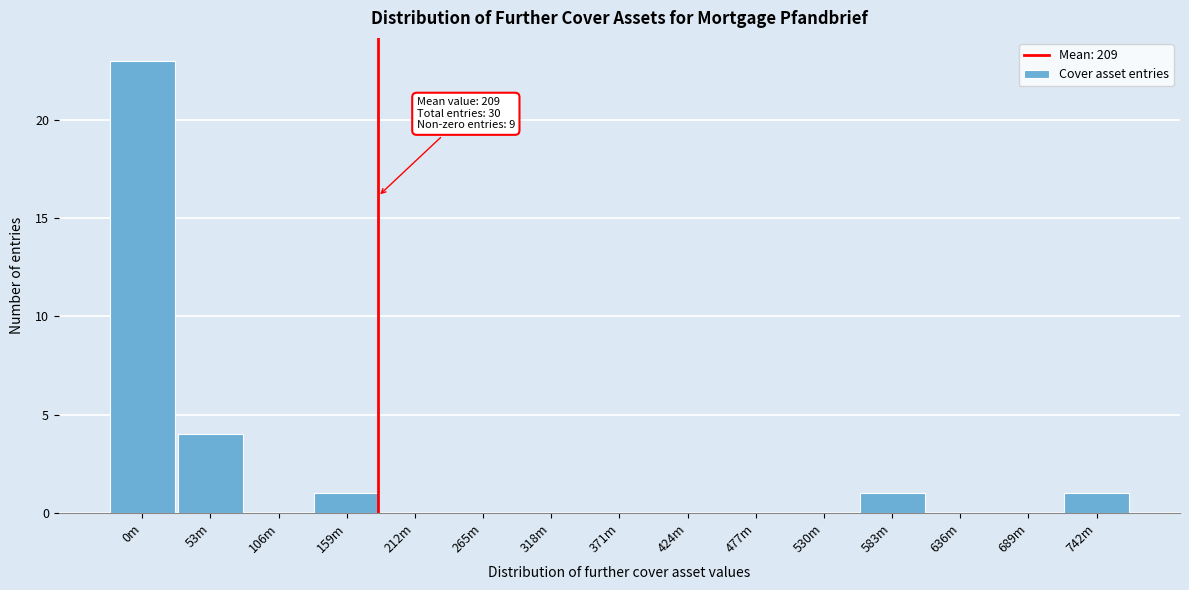

Reading left to right, transcribe all the data shown in this chart.

0m=23	53m=4	106m=0	159m=1	212m=0	265m=0	318m=0	371m=0	424m=0	477m=0	530m=0	583m=1	636m=0	689m=0	742m=1